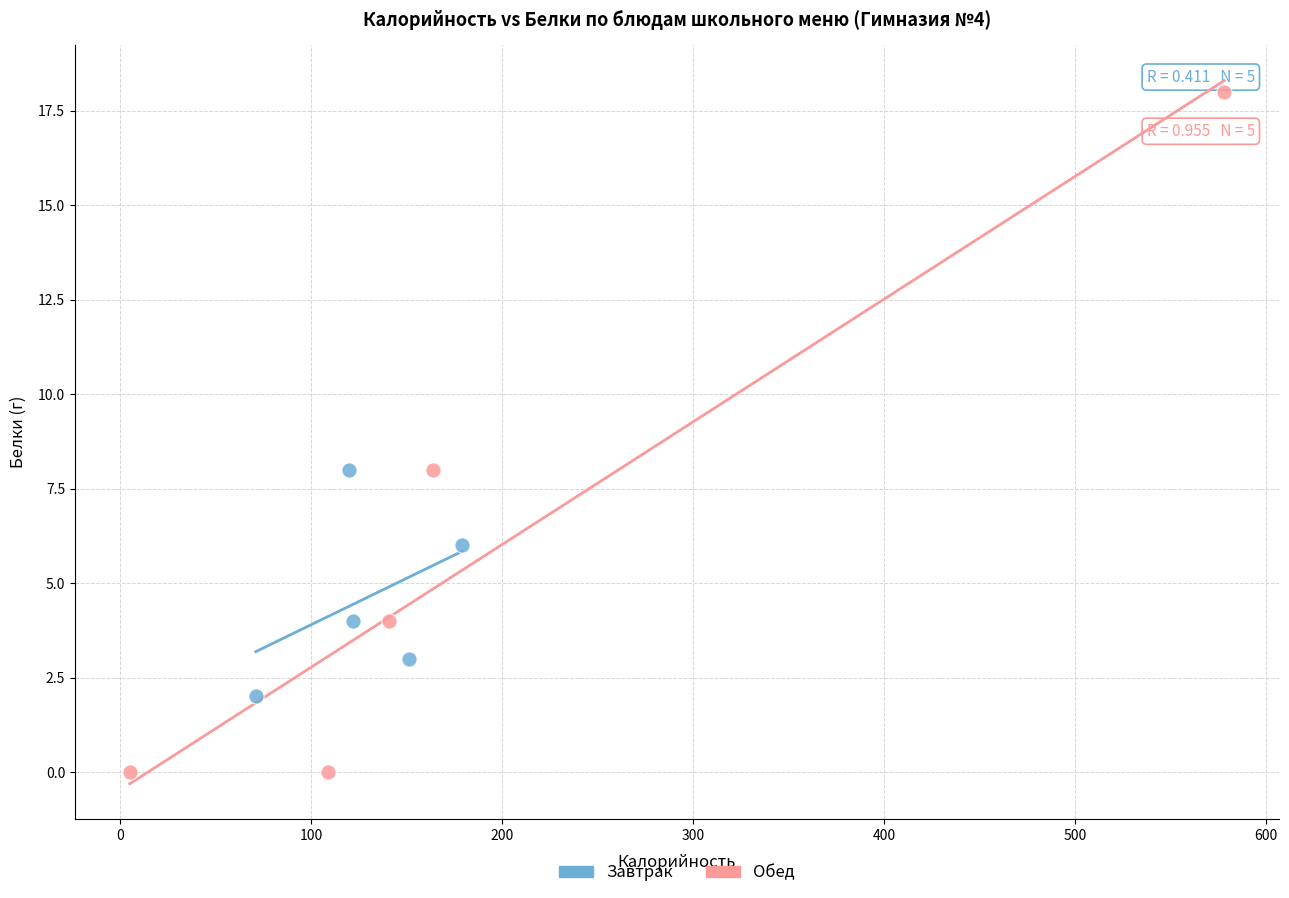

Which series contains the lowest Y value?

Обед